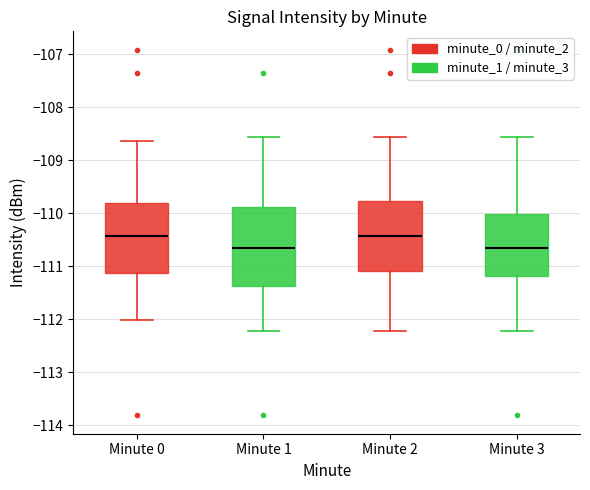

Where is the upper edge of the box for Minute 0 on the y-axis? The values are not printed on the chart, so give them approximately, as read against the axis.

-109.8